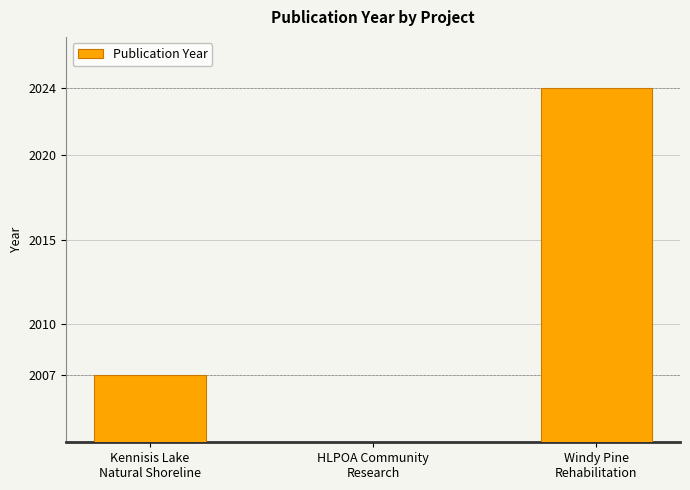

List the labels in order of value, smallest first.

Kennisis Lake
Natural Shoreline, Windy Pine
Rehabilitation